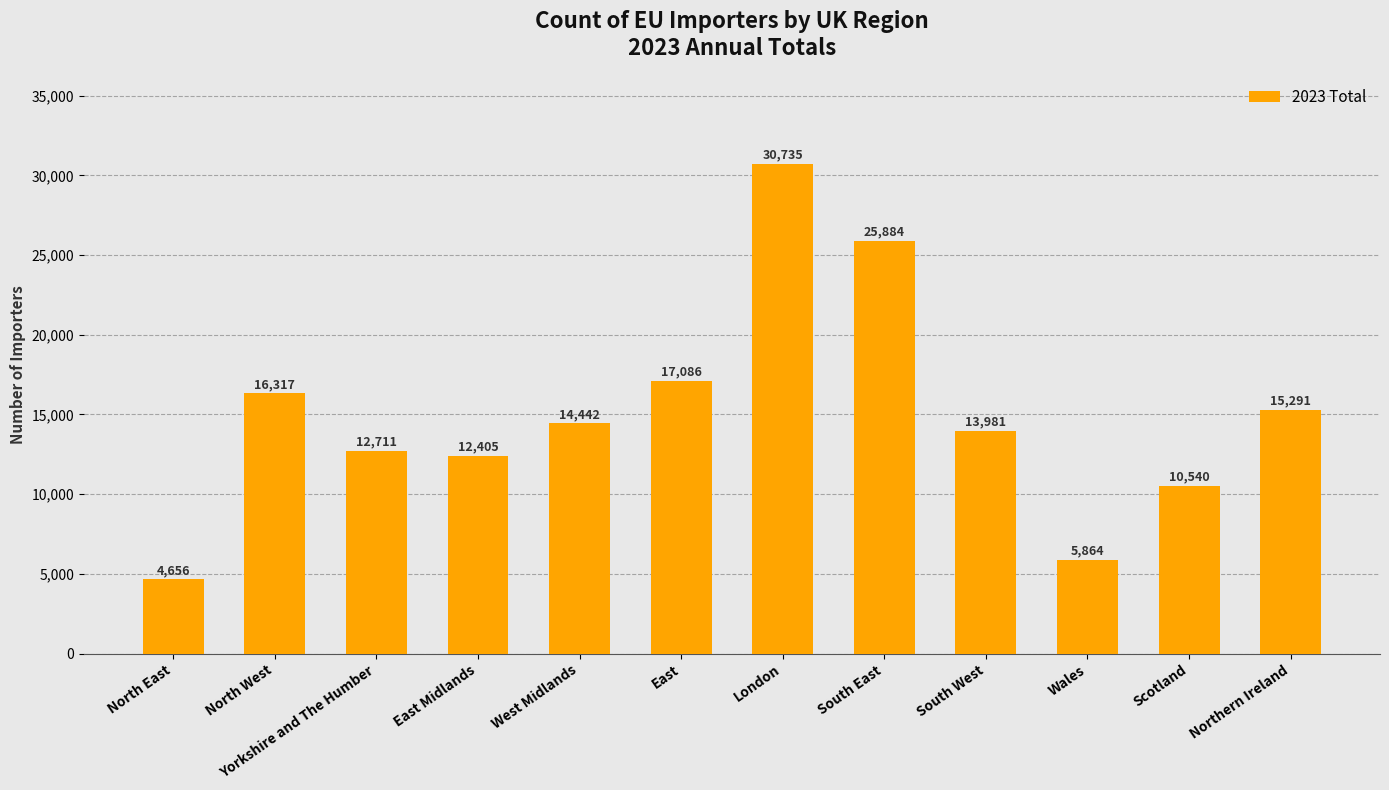

Approximately how many times larger is the value at South East compared to East Midlands?

2.1